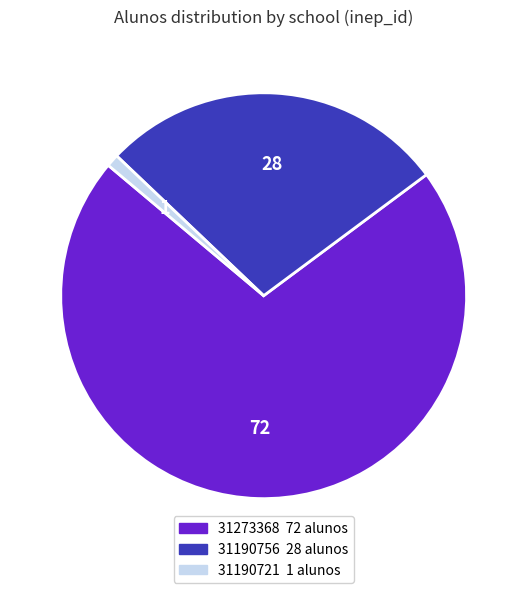

How many segments does this pie chart have?

3